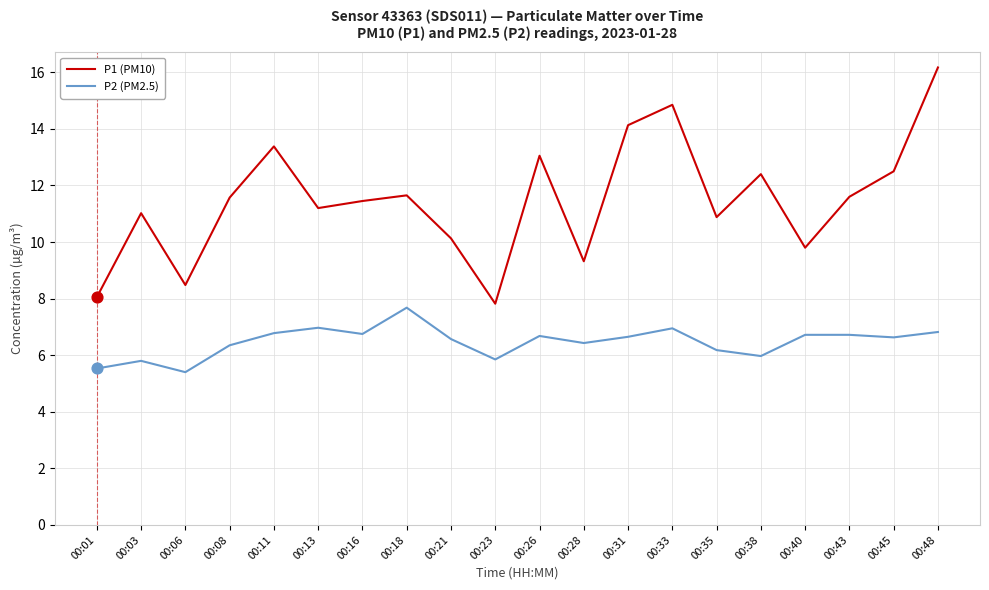

Which series has the largest range (max minus min)?

P1 (PM10)